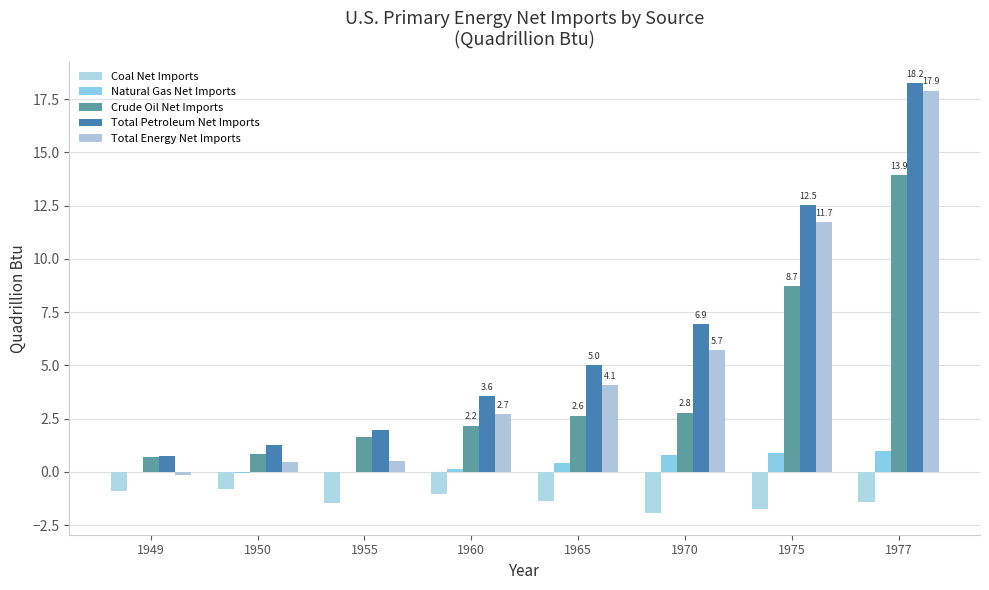

How many groups of bars are there?

8